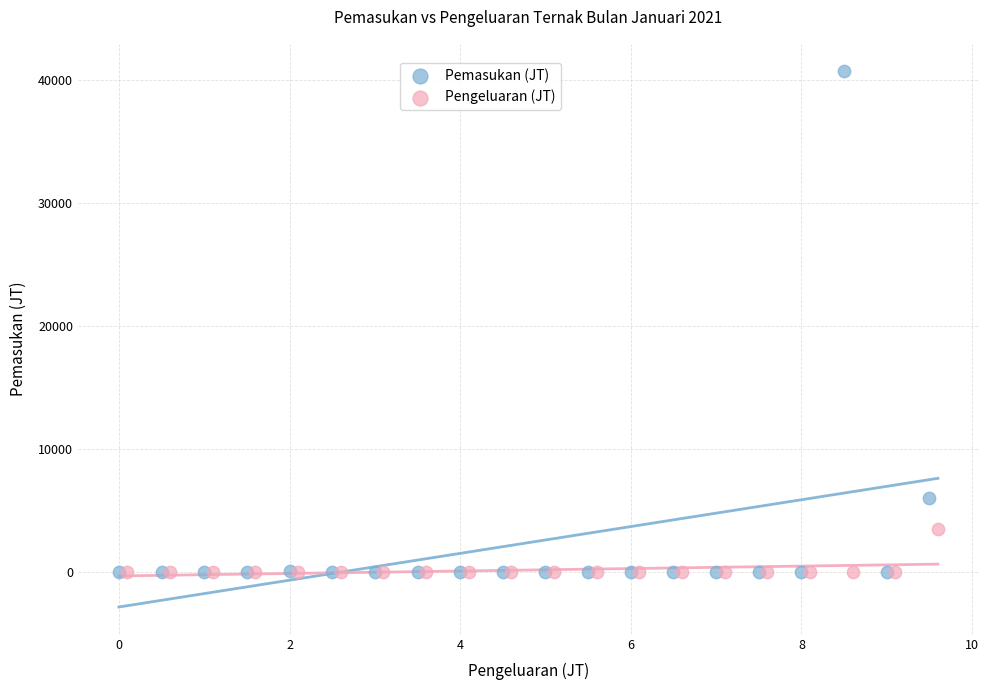

Which series has the largest Y range (max minus min)?

Pemasukan (JT)